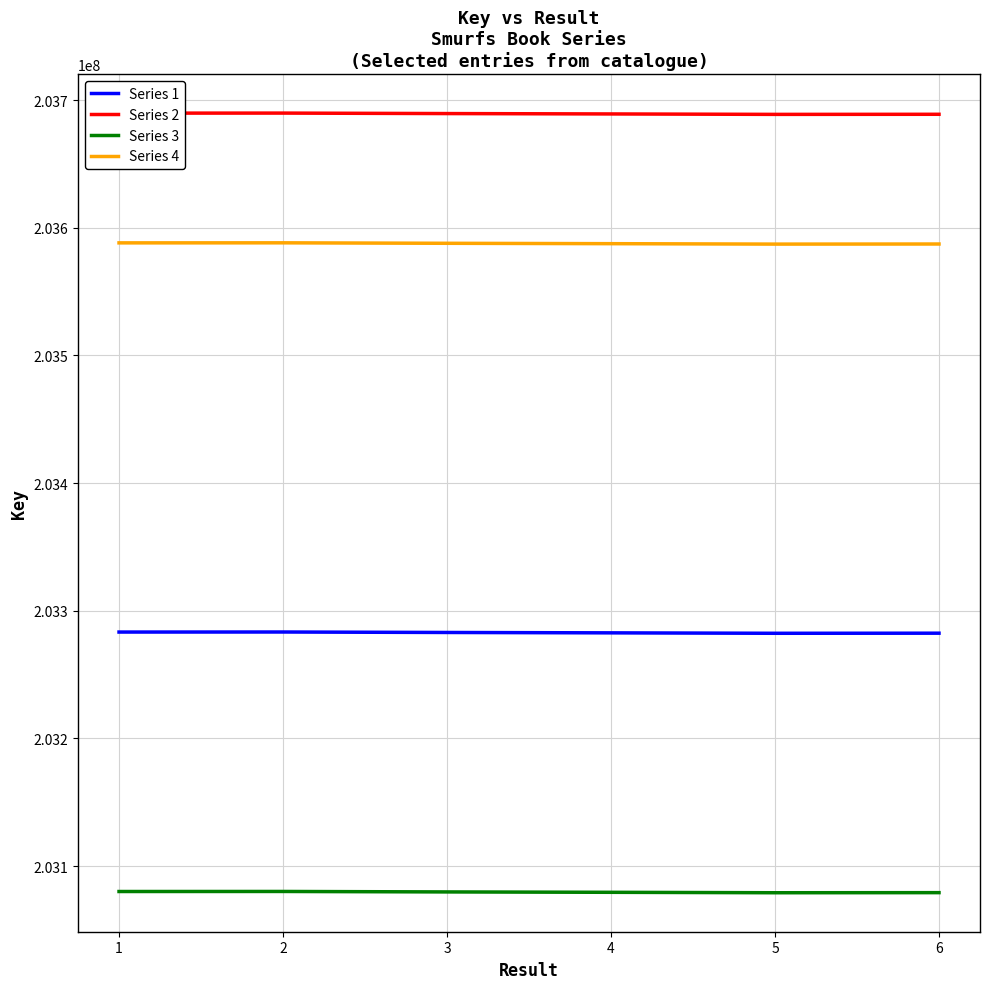

What is the difference between the highest and lowest values at 3?

609848.9